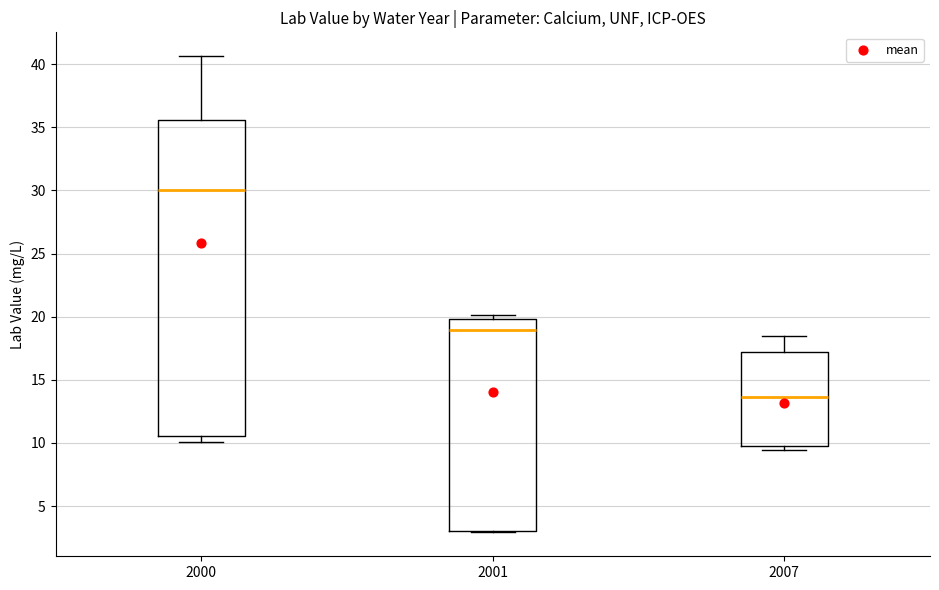

Where is the upper edge of the box at x = 2001 on the y-axis? The values are not printed on the chart, so give them approximately, as read against the axis.

20.0